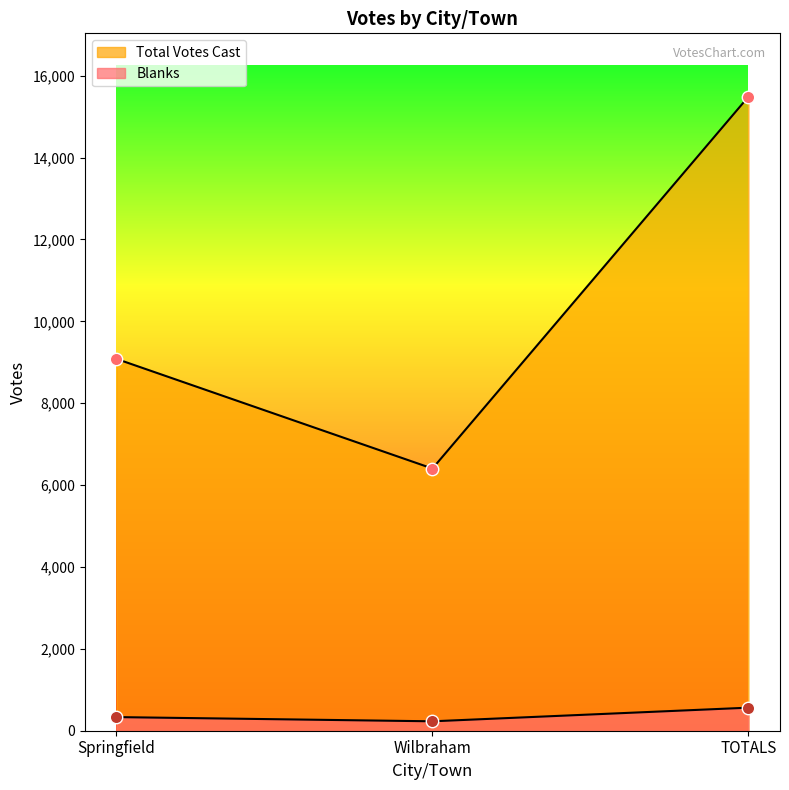

Which series contains the lowest Y value?

Blanks